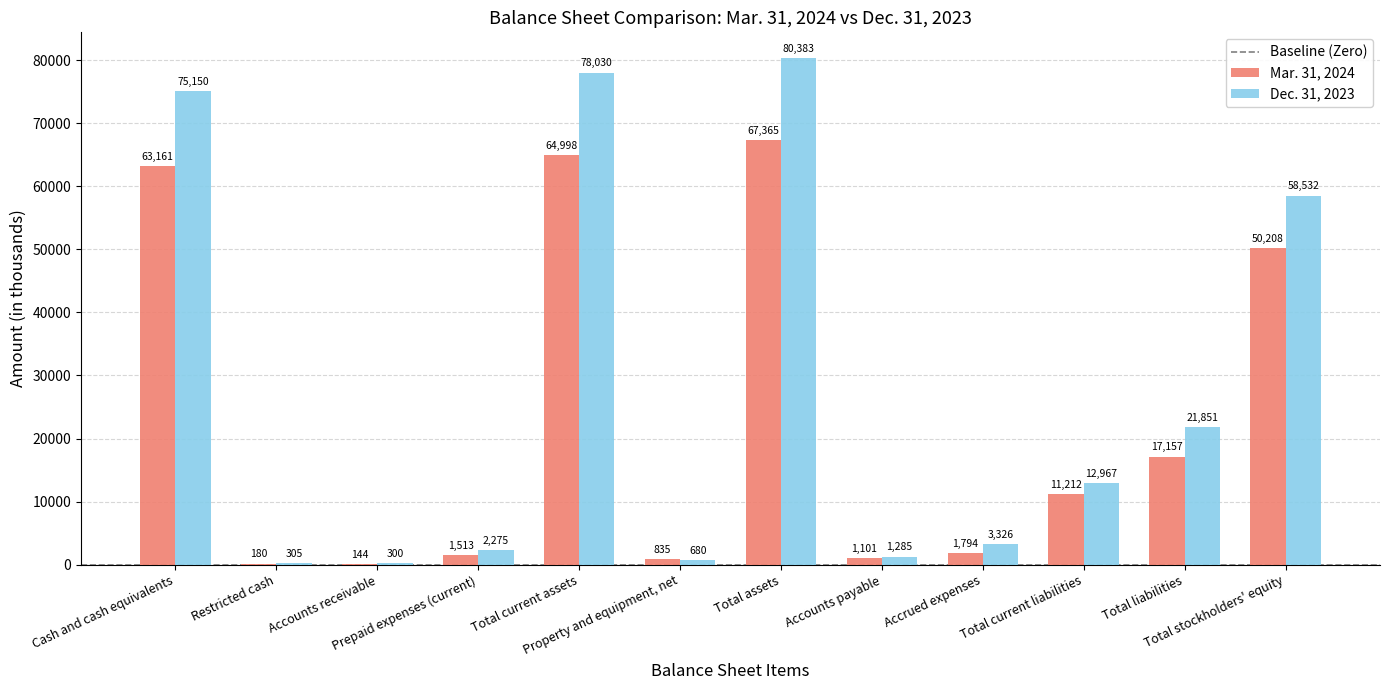

What is the difference between the Mar. 31, 2024 values at Property and equipment, net and Prepaid expenses (current)?

678